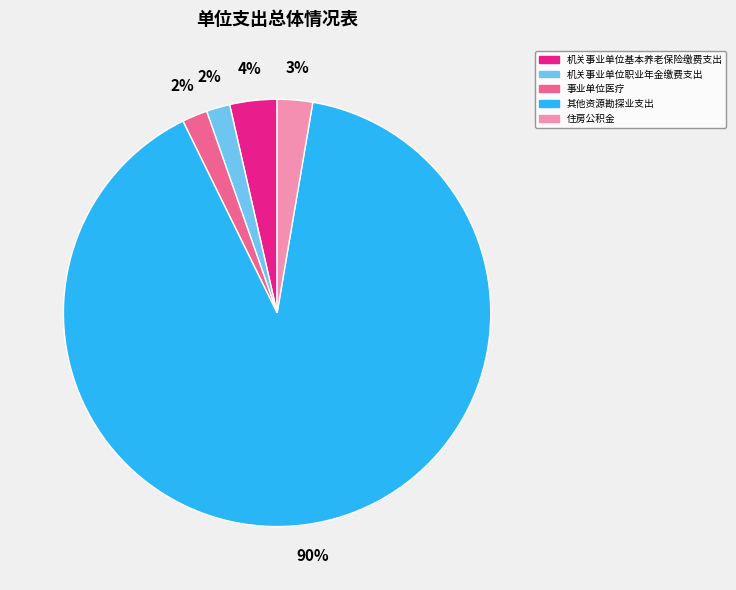

What percentage is the 机关事业单位基本养老保险缴费支出 slice, to the nearest percent?

4%